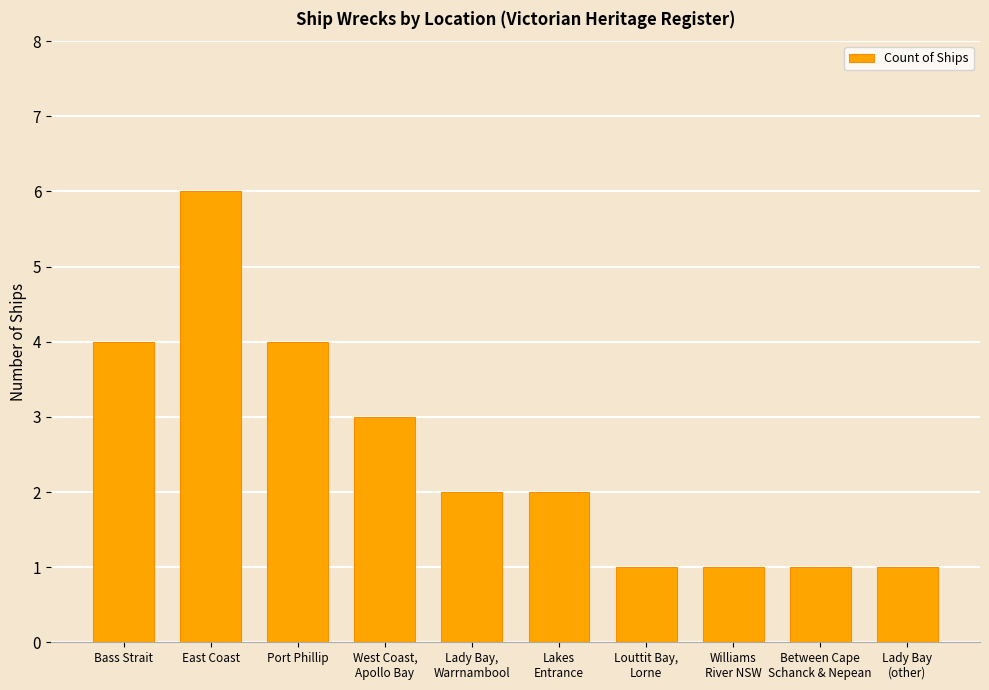

What is the value of the 10th bar from the left?

1